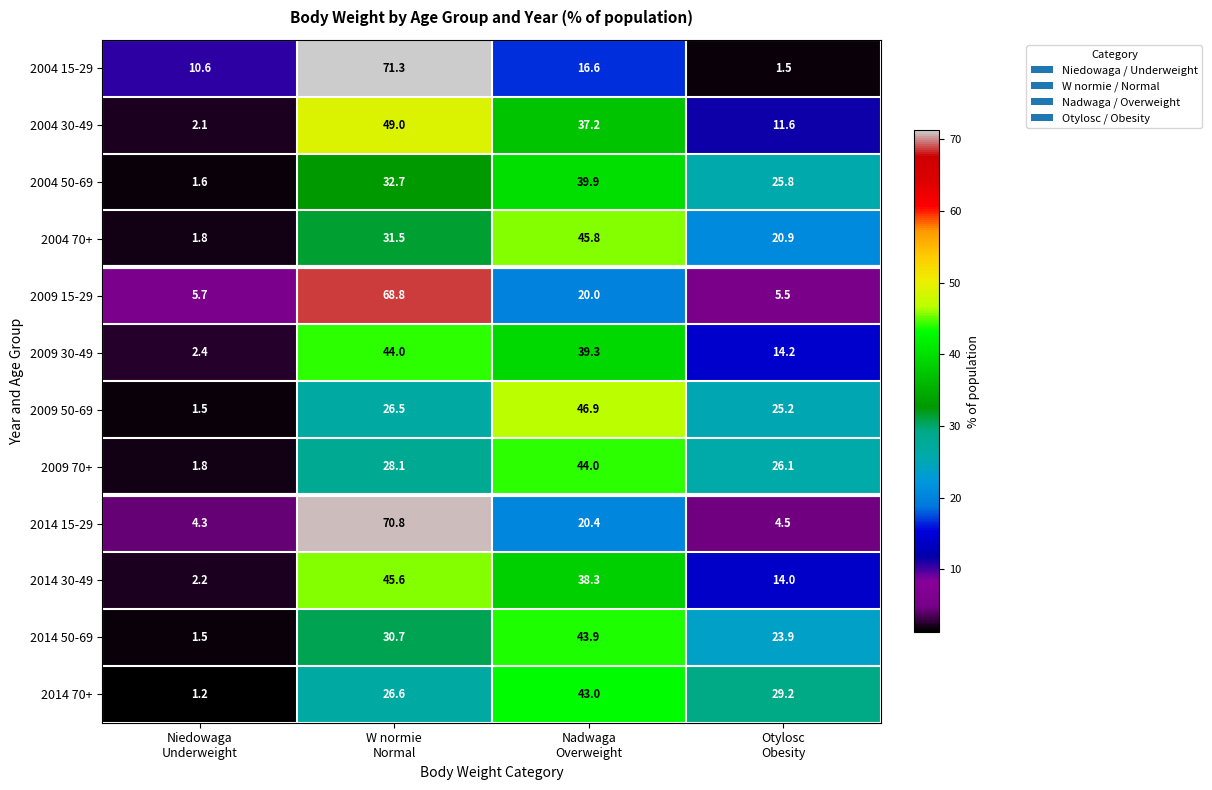

What is the difference between the maximum and second lowest values in the 2004 70+ series?

24.9